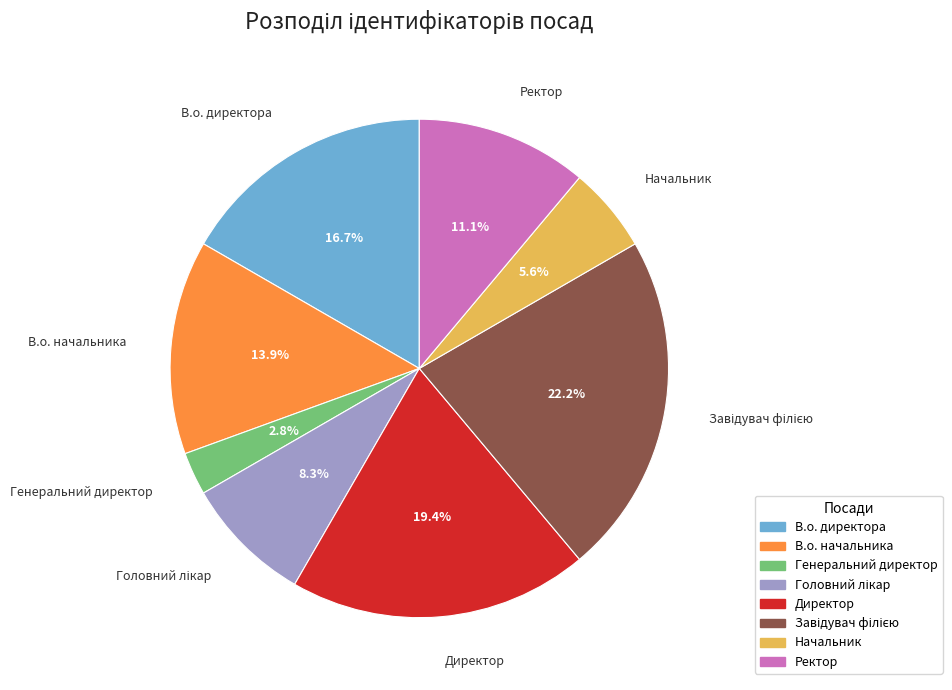

Count the number of slices in the pie.

8